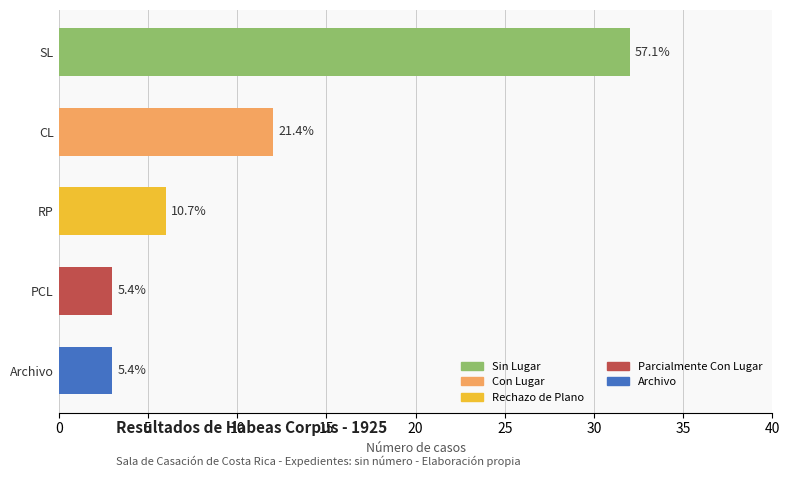

How many bars are there in total?

5